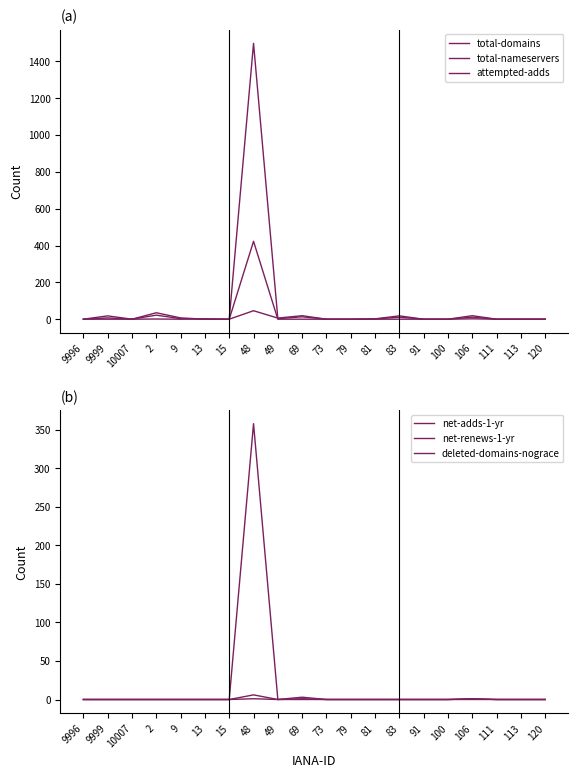

Between 91 and 15, which is larger?

91